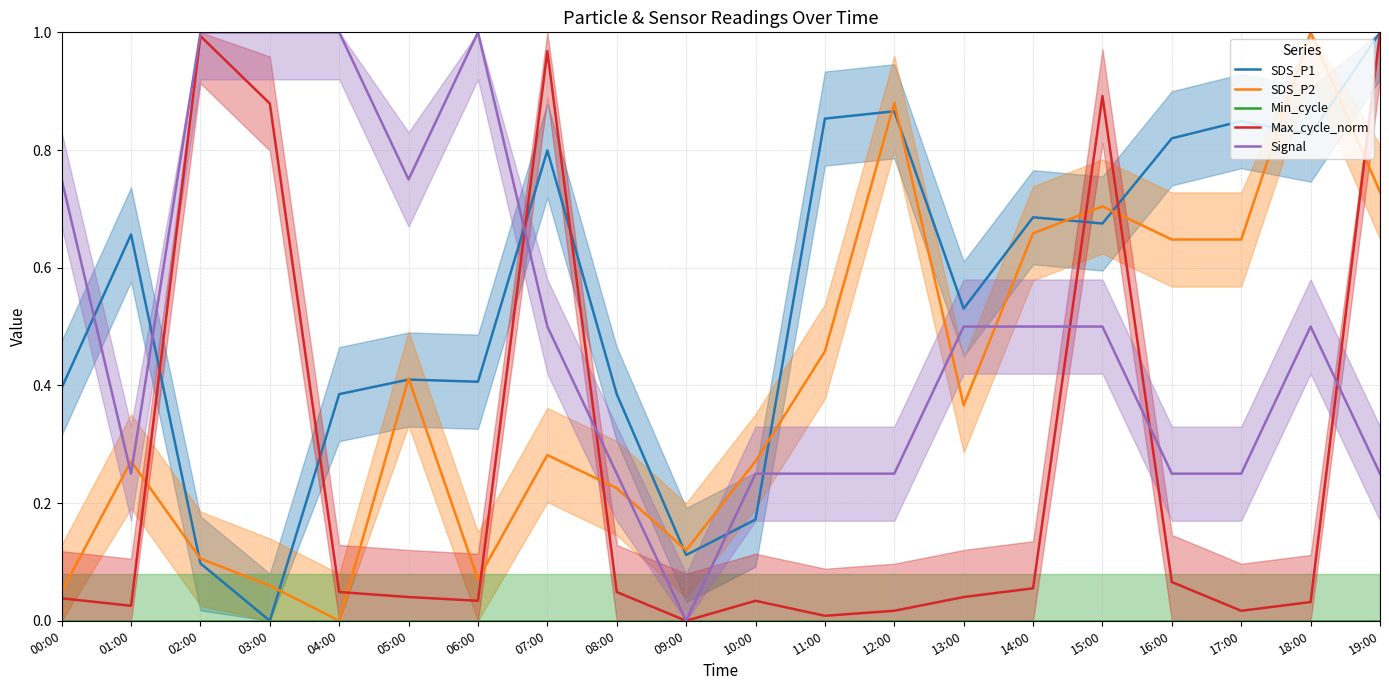

Rank the series at 10:00 from lowest to highest value.

Min_cycle, Max_cycle_norm, SDS_P1, Signal, SDS_P2